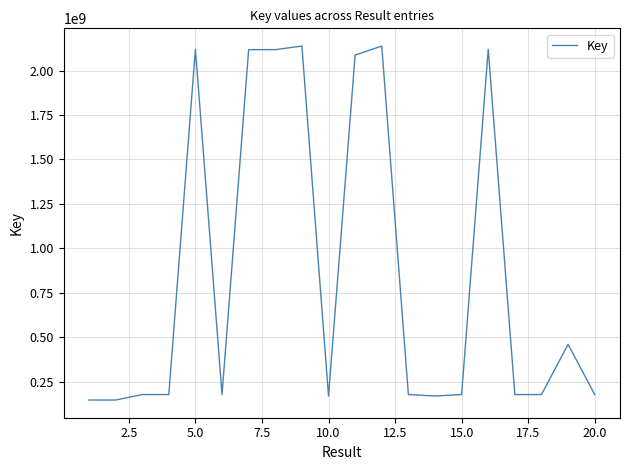

What is the difference between the maximum and minimum values?

1991386293